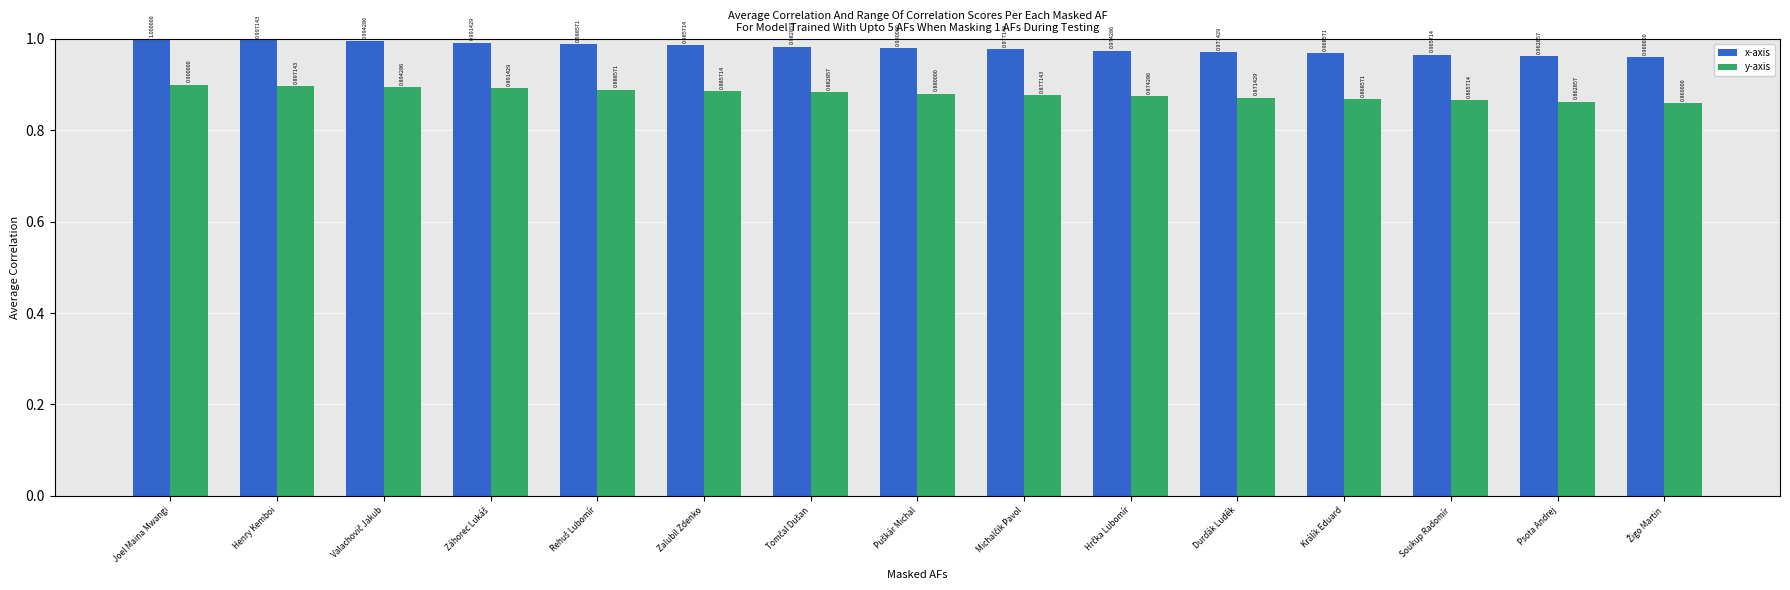

What is the highest value of the x-axis series?

1.0